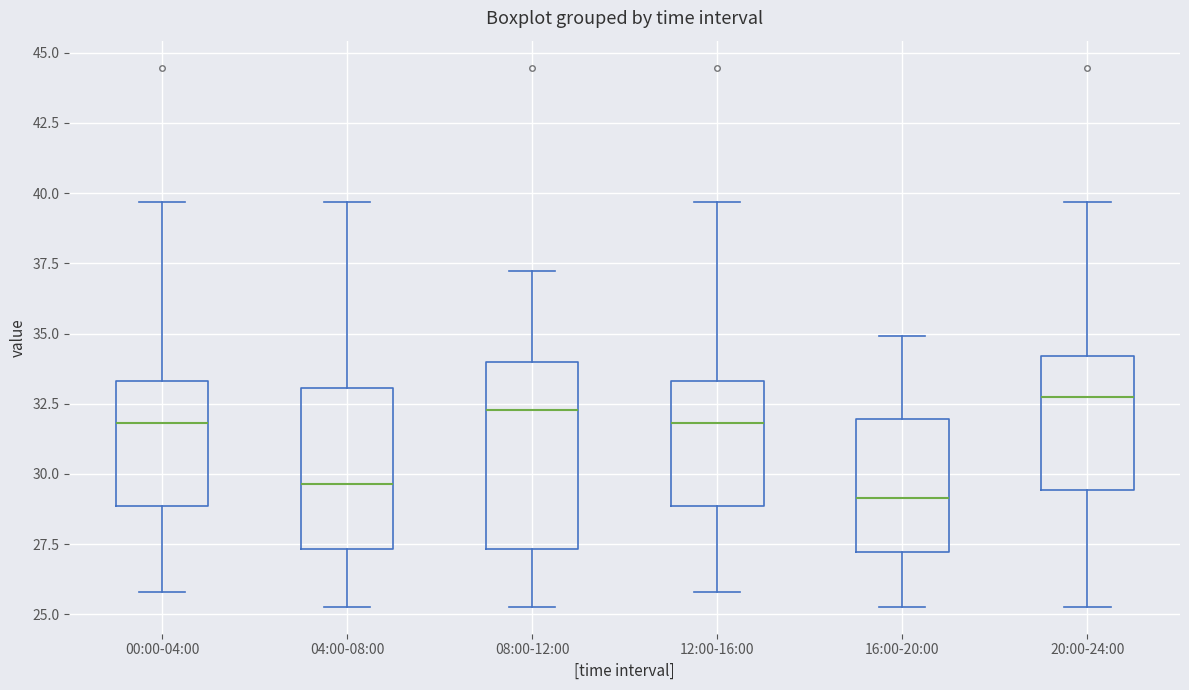

Reading left to right, transcribe this box plot: for each box, give where its median line is, the range the box spans, and where its two whiskers end, as read against the y-axis. The values are not printed on the chart, so give them approximately, as read against the axis.

00:00-04:00: median 32.0, box 29.0 to 33.5, whiskers 26.0 to 39.5
04:00-08:00: median 29.5, box 27.5 to 33.0, whiskers 25.5 to 39.5
08:00-12:00: median 32.5, box 27.5 to 34.0, whiskers 25.5 to 37.0
12:00-16:00: median 32.0, box 29.0 to 33.5, whiskers 26.0 to 39.5
16:00-20:00: median 29.0, box 27.0 to 32.0, whiskers 25.5 to 35.0
20:00-24:00: median 33.0, box 29.5 to 34.0, whiskers 25.5 to 39.5